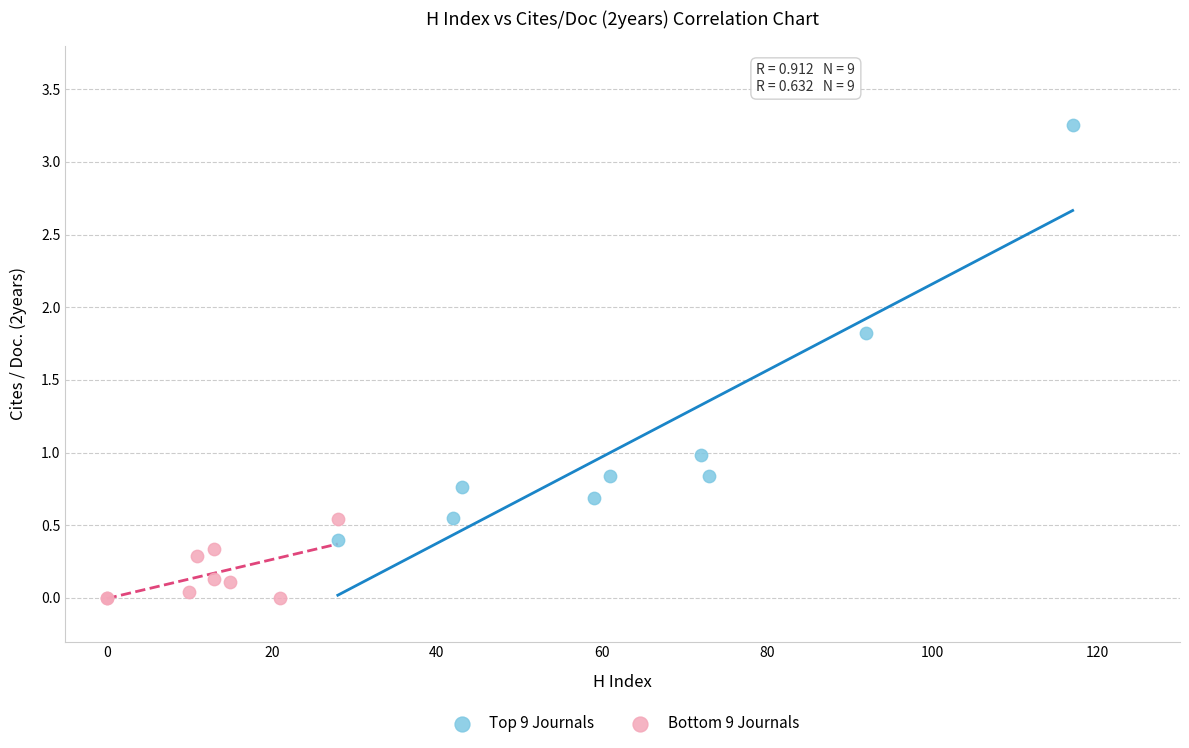

Which series contains the lowest Y value?

Bottom 9 Journals